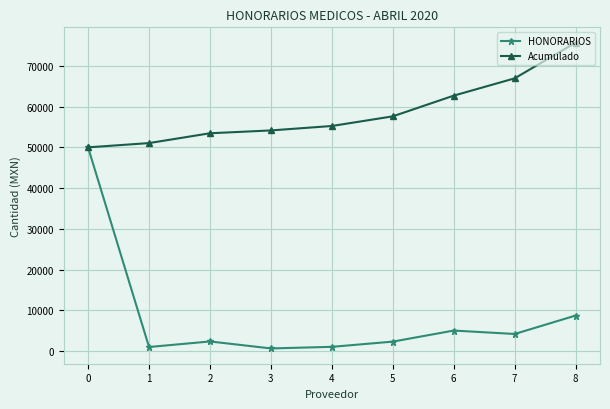

Between 0 and 4, which series saw the biggest shift?

HONORARIOS